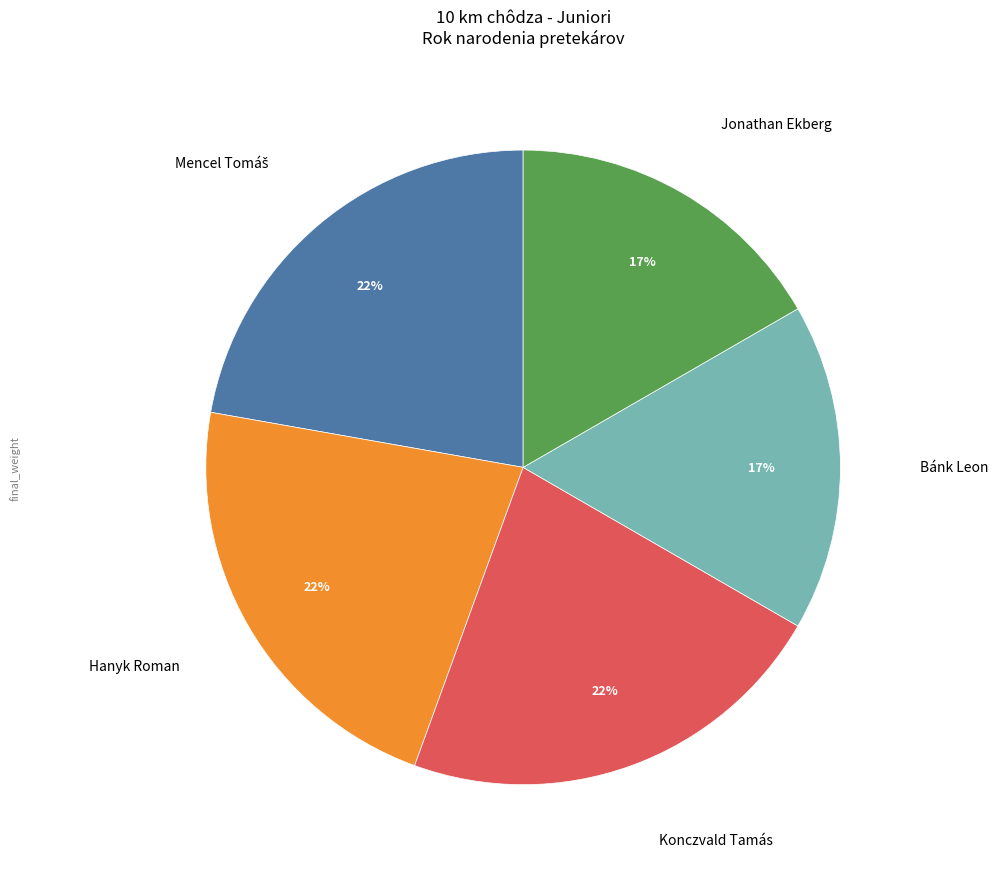

How many segments does this pie chart have?

5